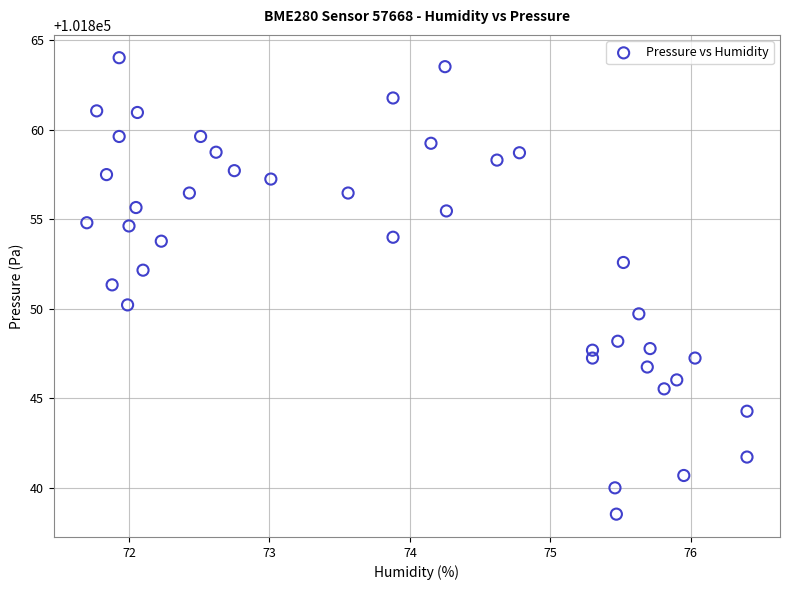

What is the range of X values (max minus min)?

4.7